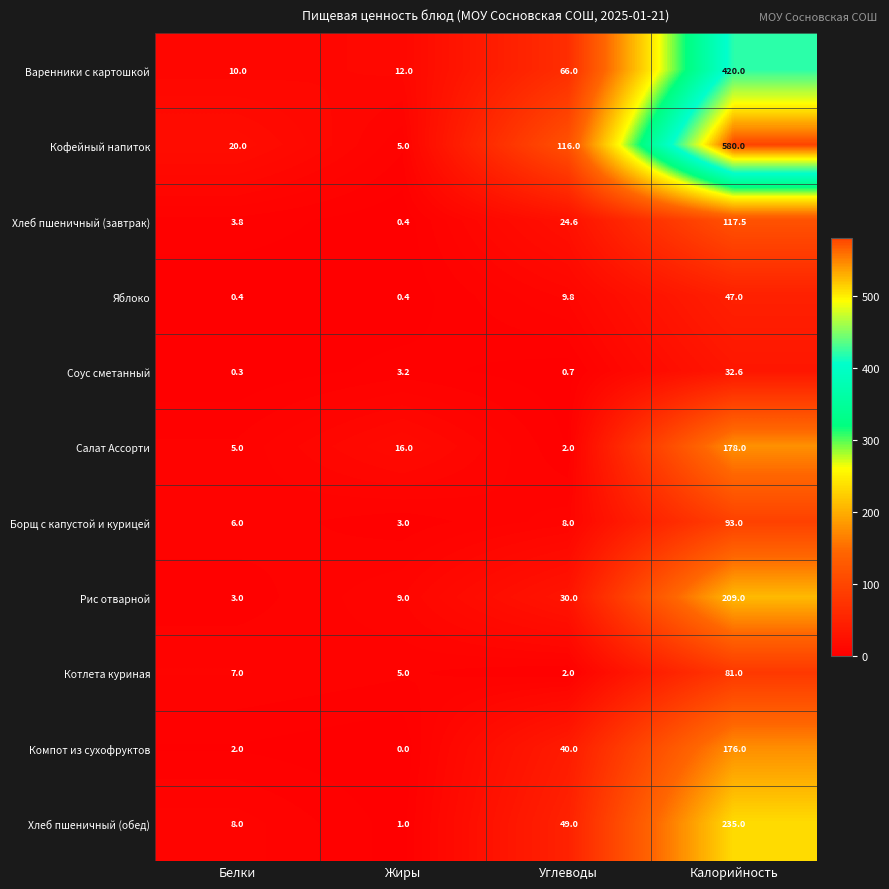

What is the greatest value displayed?

580.0